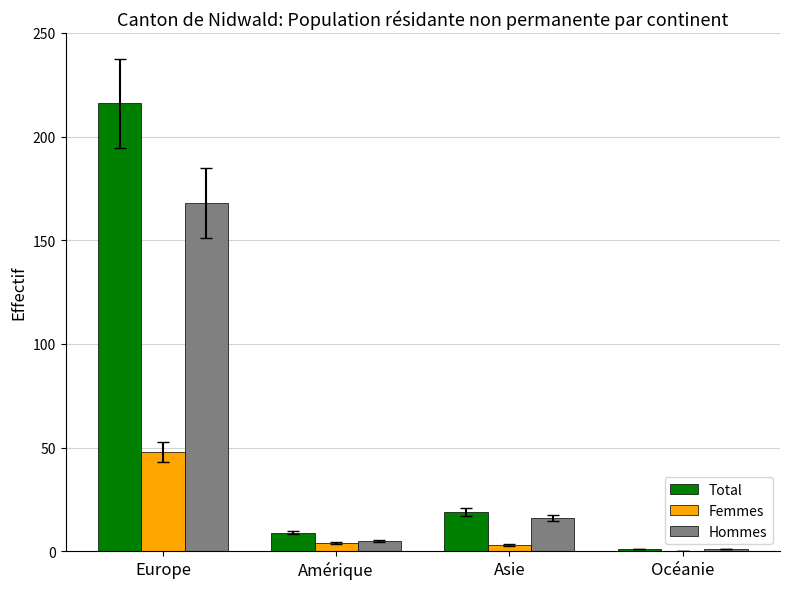

Which series changed the most between Europe and Asie?

Total